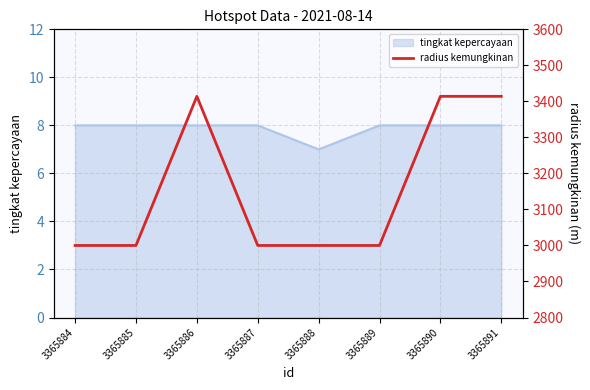

What is the minimum value shown in the chart?

3000